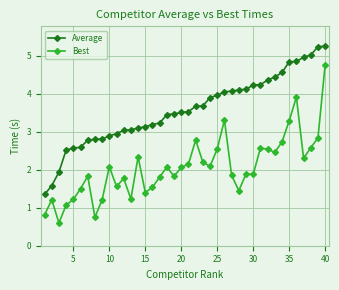

What are all the series names shown in the legend?

Average, Best